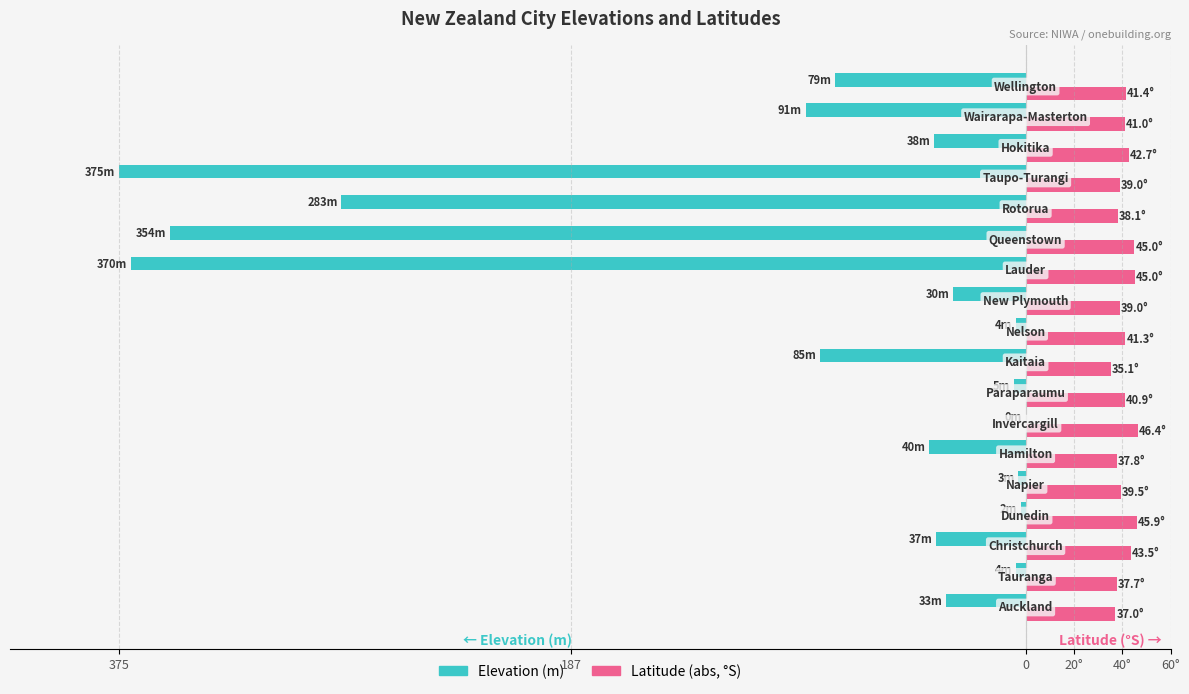

What are all the series names shown in the legend?

Elevation (m), Latitude (abs, °S)